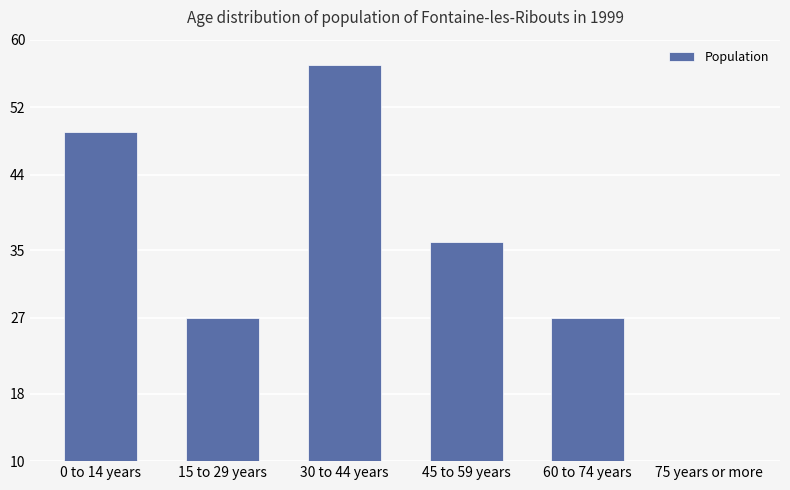

Which has a higher value, 60 to 74 years or 30 to 44 years?

30 to 44 years